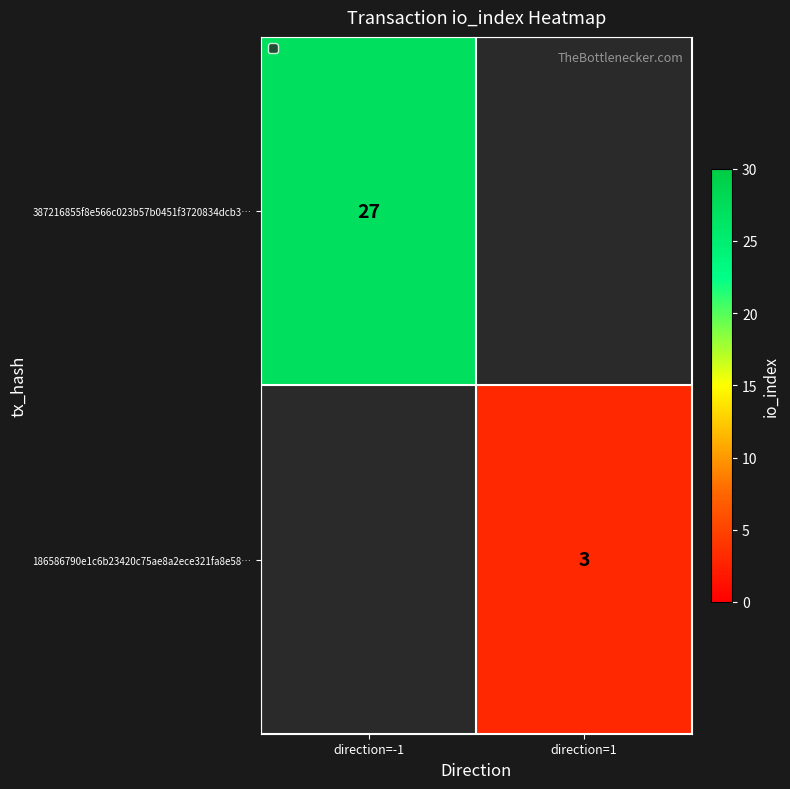

Is the value of 186586790e1c6b23420c75ae8a2ece321fa8e58… at direction=1 greater than the value of 387216855f8e566c023b57b0451f3720834dcb3… at direction=-1?

No